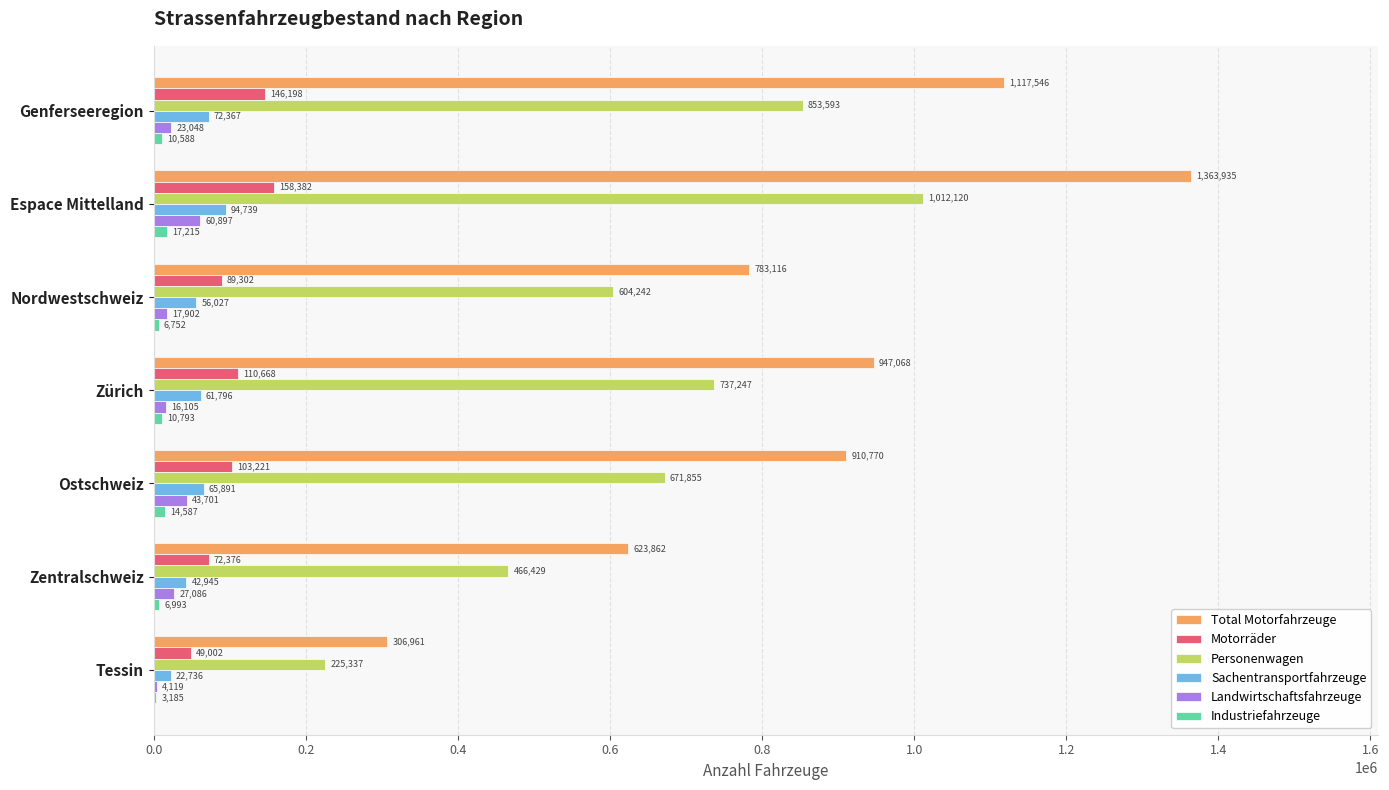

Which category has the highest value in the Industriefahrzeuge series?

Espace Mittelland